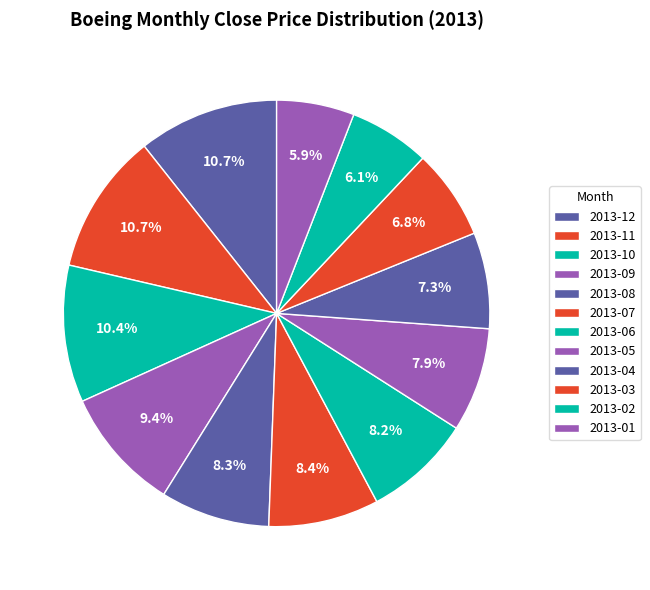

To the nearest percent, what is the difference between the 2013-12 and 2013-05 slice percentages?

3%